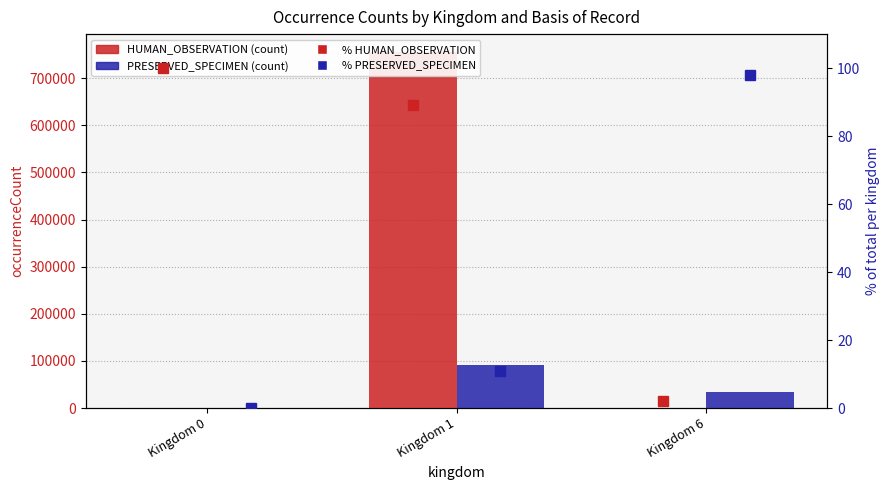

At Kingdom 1, list the series in order from smallest to largest.

% PRESERVED_SPECIMEN, % HUMAN_OBSERVATION, PRESERVED_SPECIMEN, HUMAN_OBSERVATION